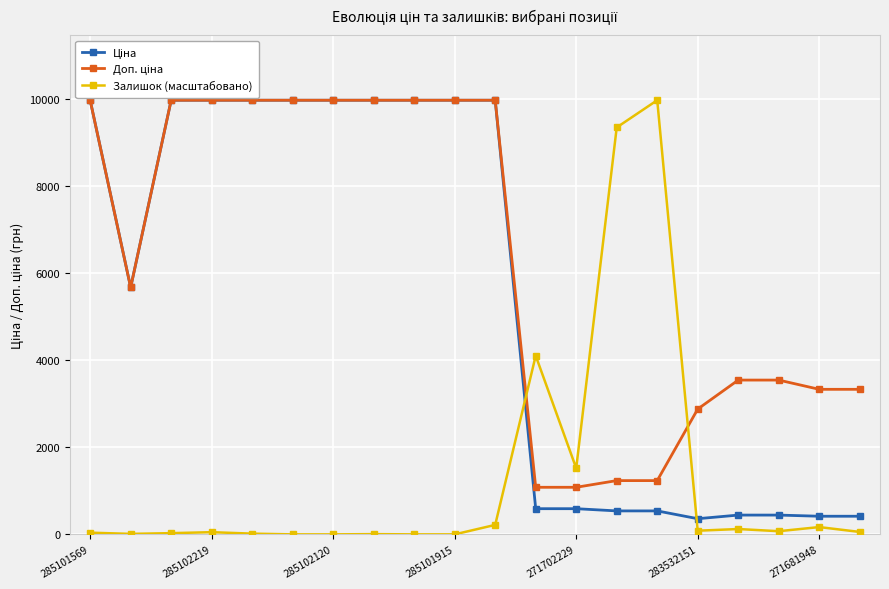

How many lines are shown in the chart?

3